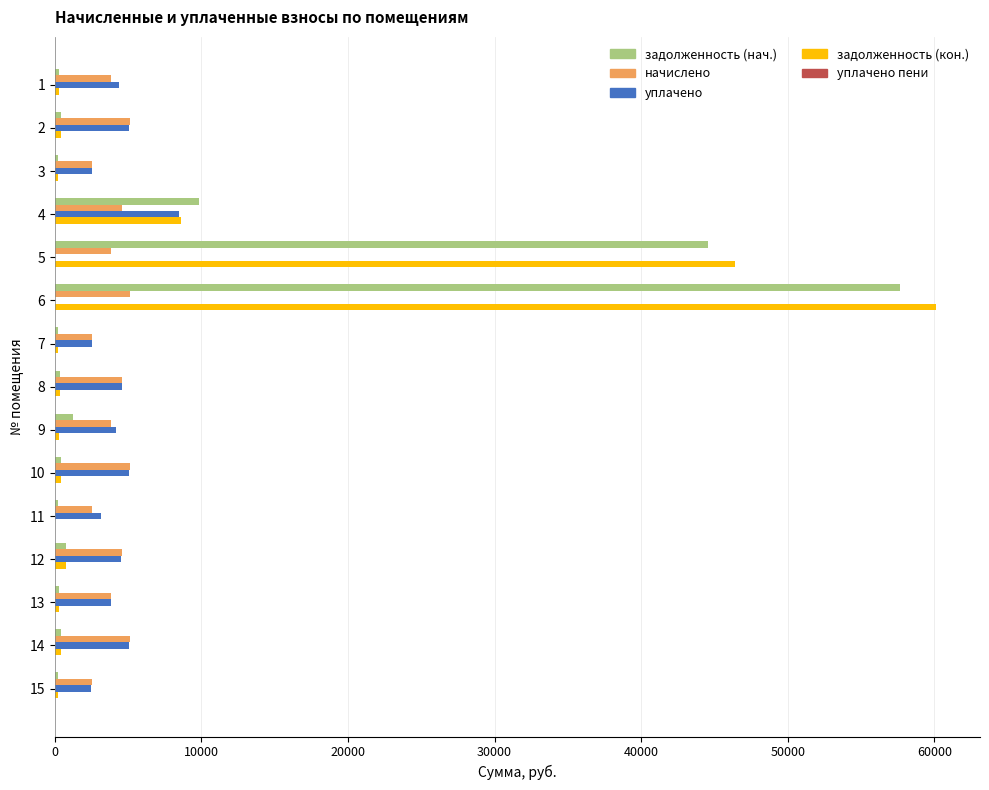

Which series changed the most between 6 and 15?

задолженность (кон.)